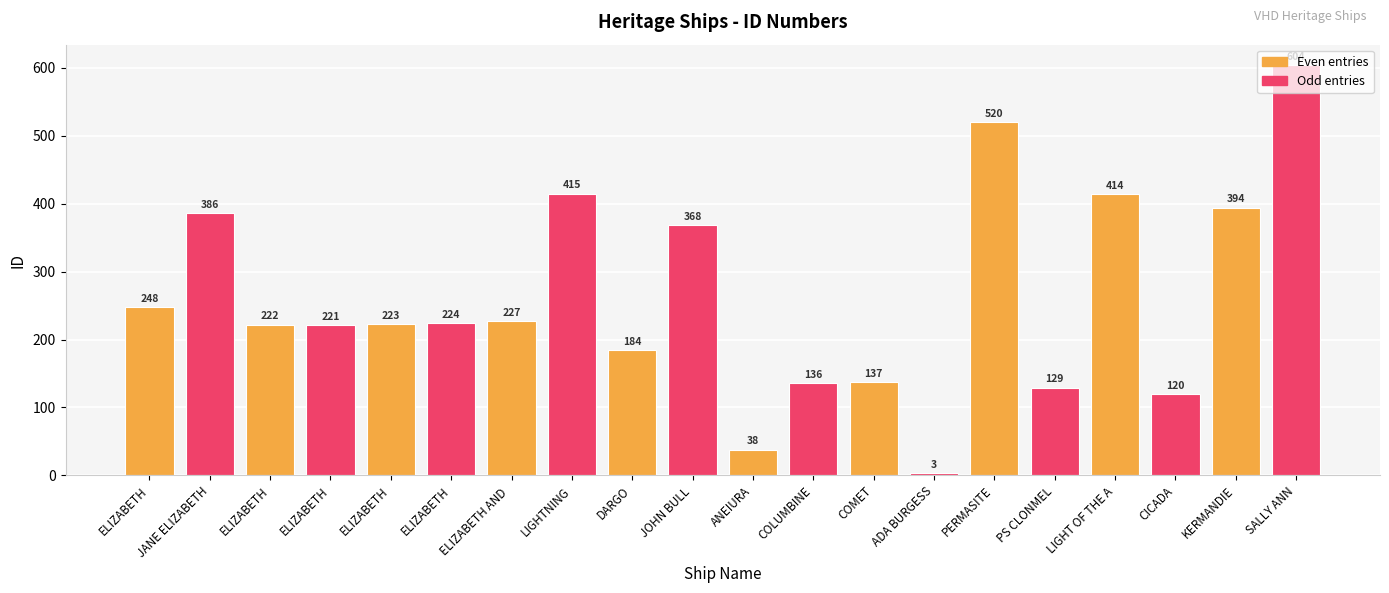

What is the greatest value displayed?

604